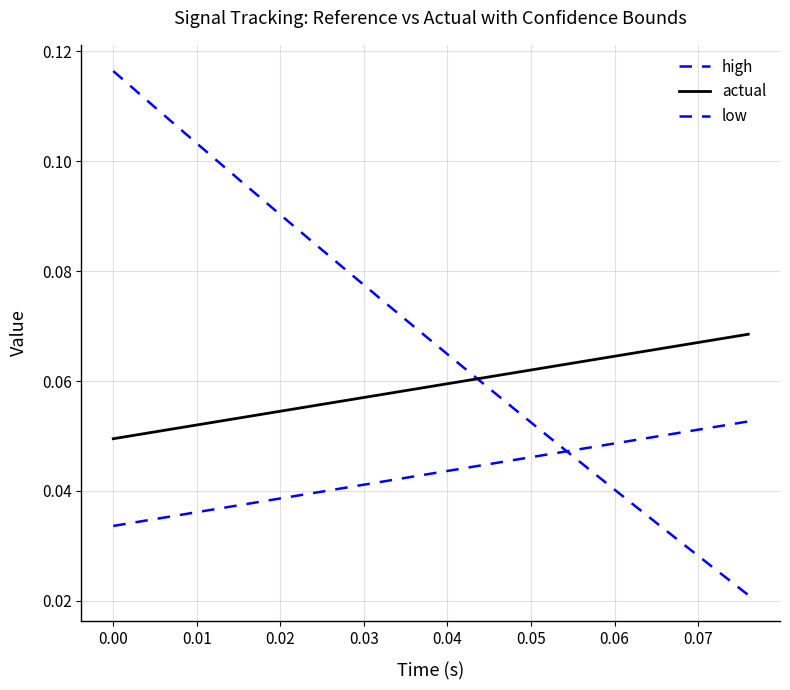

How many lines are shown in the chart?

3